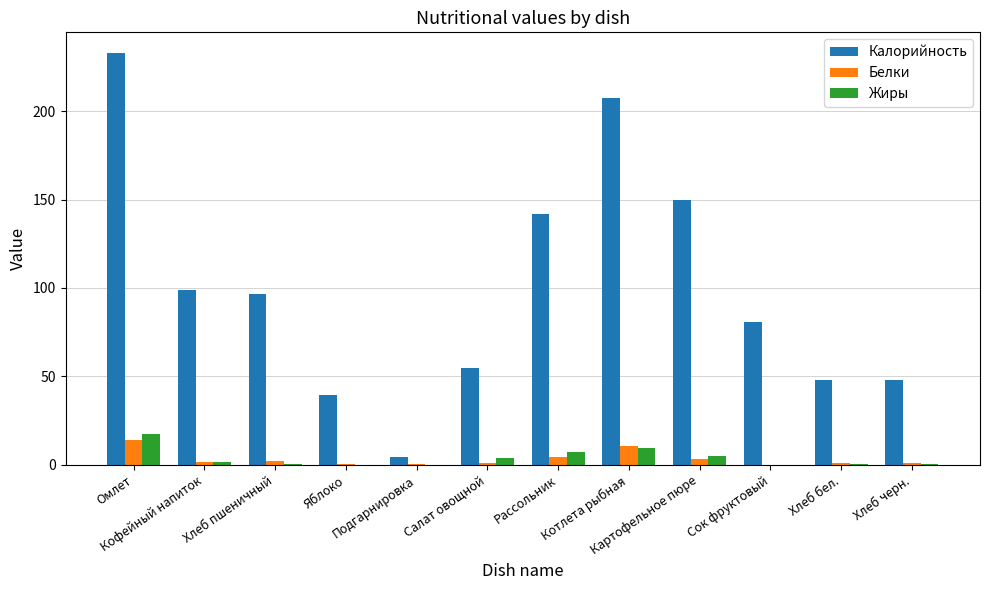

True or false: Калорийность has a value of 390.0 at Омлет.

False